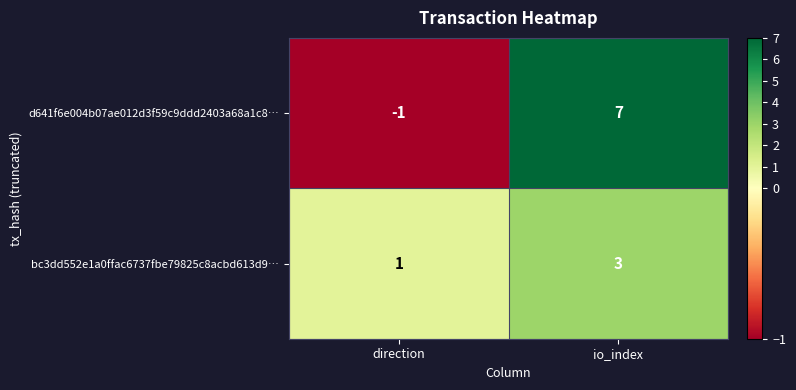

True or false: bc3dd552e1a0ffac6737fbe79825c8acbd613d9… has a value of 0 at direction.

False